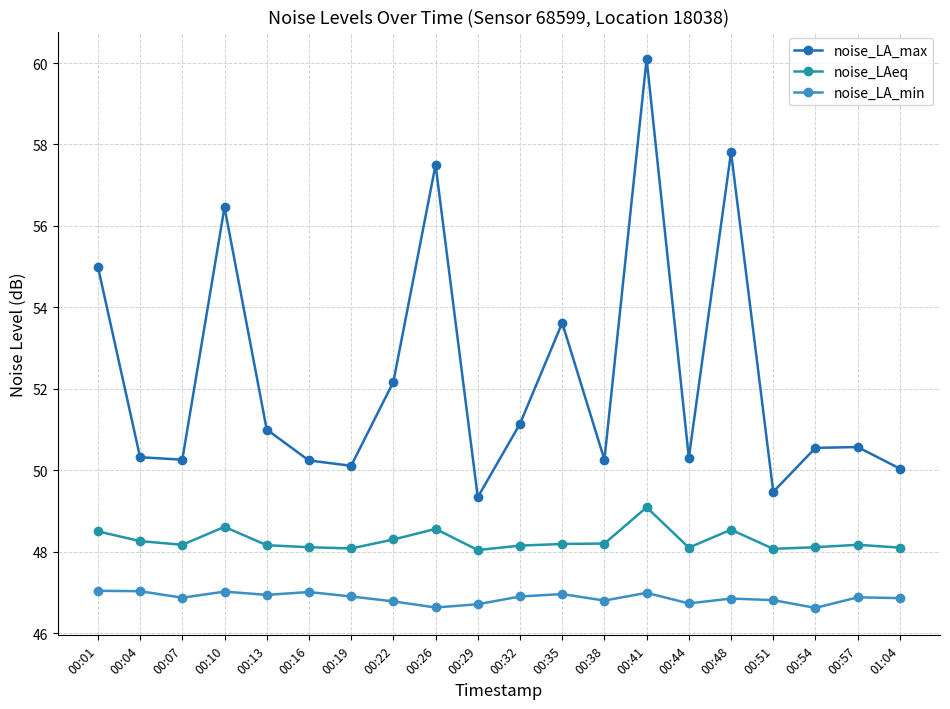

Does the chart have visible grid lines?

Yes